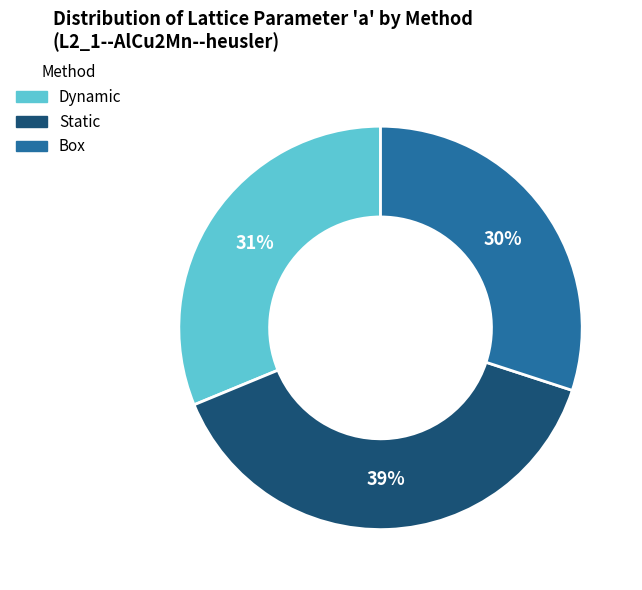

Is there a majority slice in this chart?

No